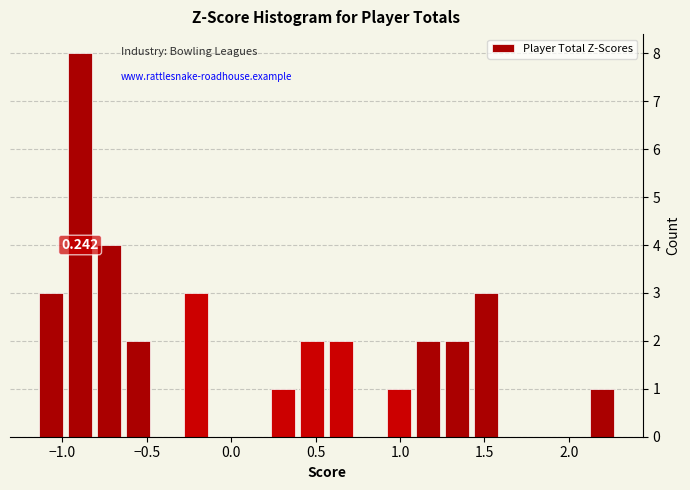

Read against the x-axis, roughly where is the centre of the tallest bar?

-0.90